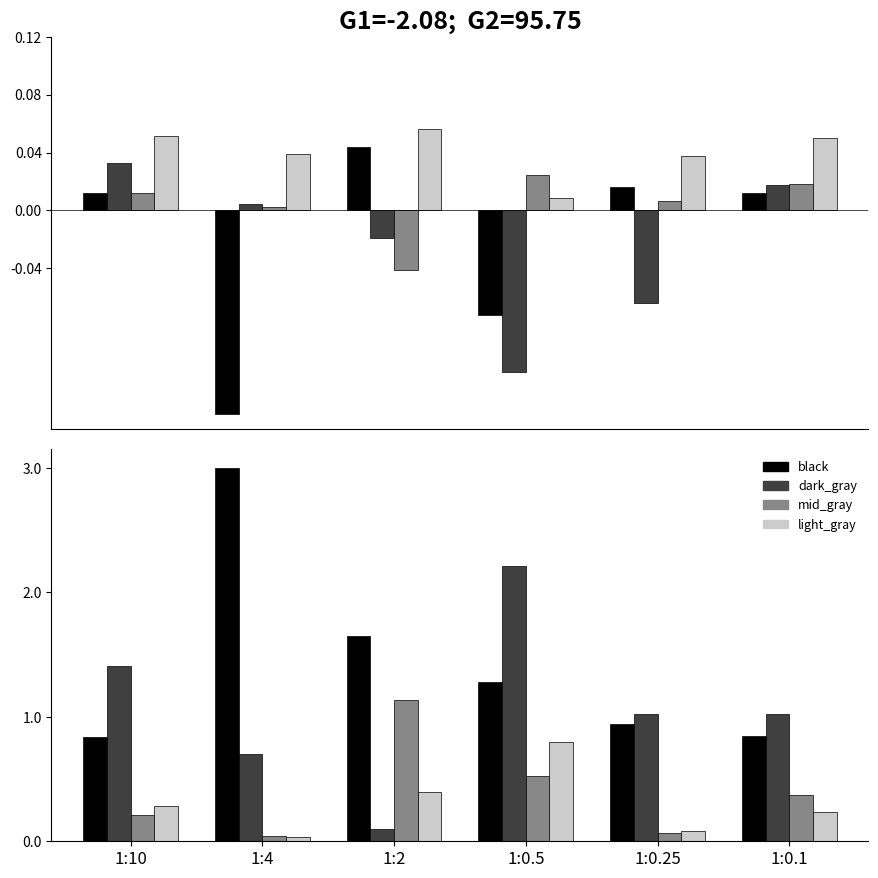

At which label is light_gray closest to 0?

1:4